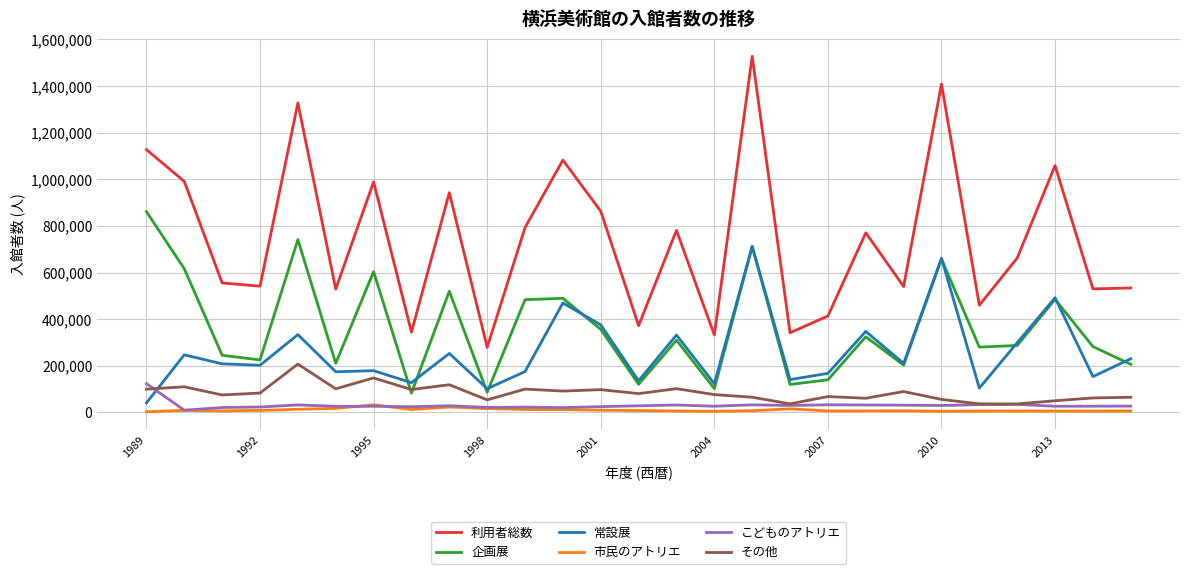

Which series has the widest spread of values?

利用者総数